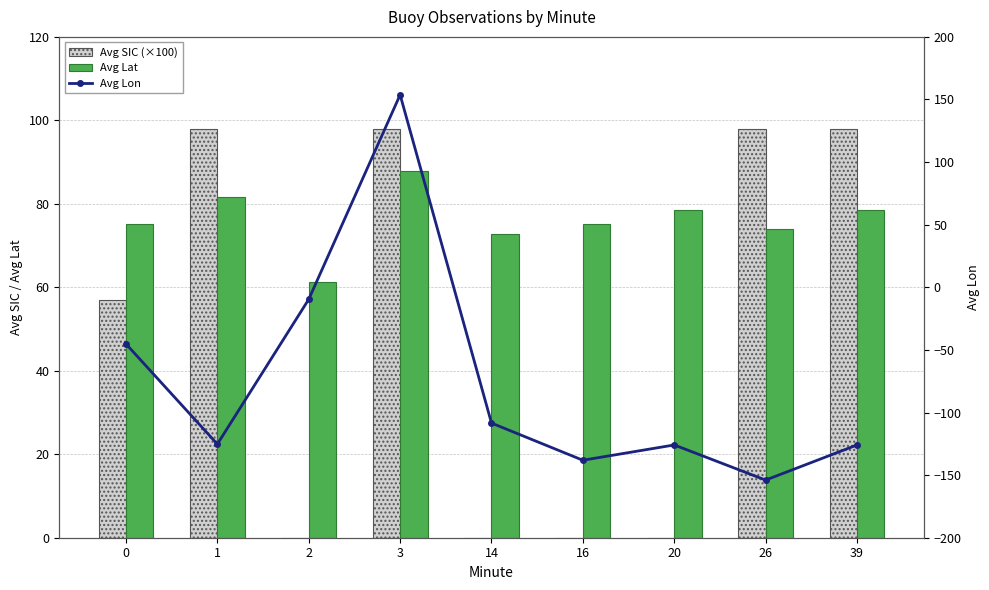

What is the sum of the Avg SIC (×100) values at 26 and 3?

196.0